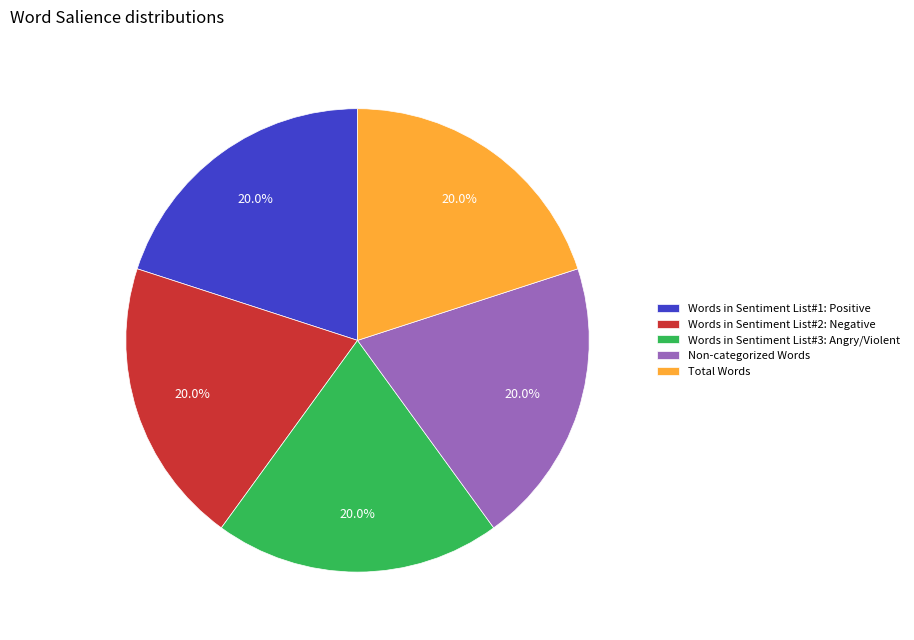

What percentage is the Total Words slice, to the nearest percent?

20%